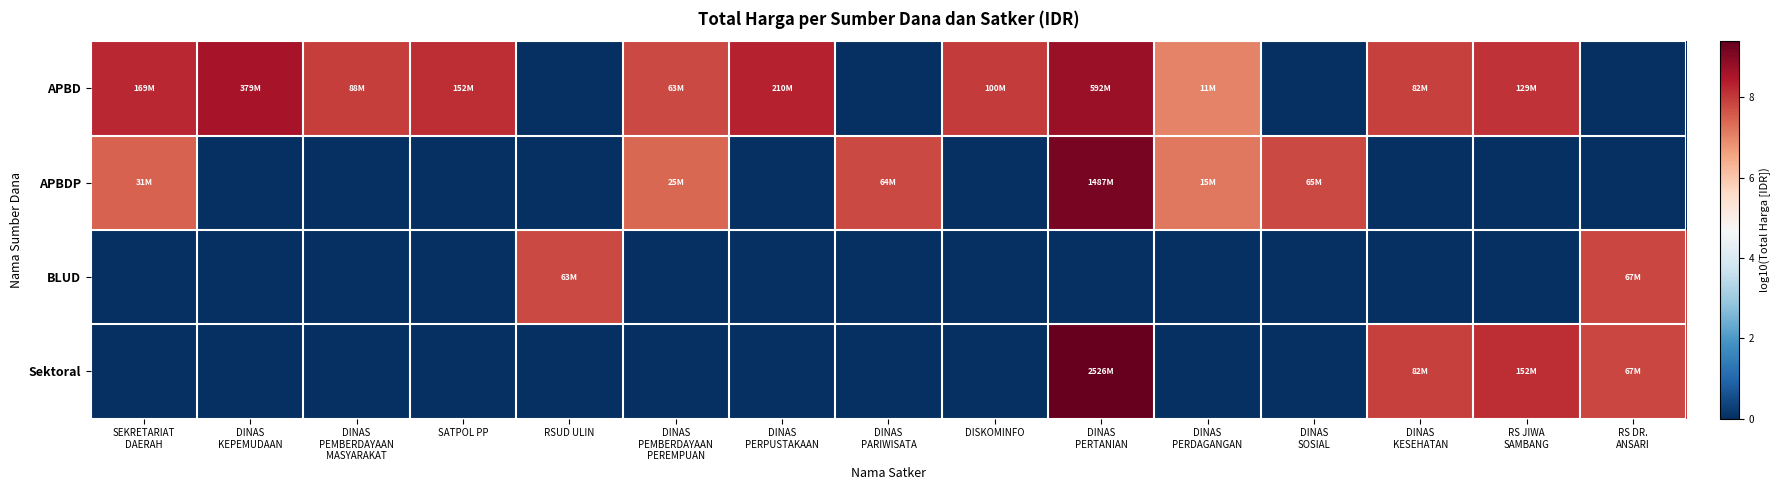

Reading left to right, extract all data points from this chart.

APBD: SEKRETARIAT
DAERAH=8.2	DINAS
KEPEMUDAAN=8.6	DINAS
PEMBERDAYAAN
MASYARAKAT=7.9	SATPOL PP=8.2	RSUD ULIN=0.0	DINAS
PEMBERDAYAAN
PEREMPUAN=7.8	DINAS
PERPUSTAKAAN=8.3	DINAS
PARIWISATA=0.0	DISKOMINFO=8.0	DINAS
PERTANIAN=8.8	DINAS
PERDAGANGAN=7.0	DINAS
SOSIAL=0.0	DINAS
KESEHATAN=7.9	RS JIWA
SAMBANG=8.1	RS DR.
ANSARI=0.0
APBDP: SEKRETARIAT
DAERAH=7.5	DINAS
KEPEMUDAAN=0.0	DINAS
PEMBERDAYAAN
MASYARAKAT=0.0	SATPOL PP=0.0	RSUD ULIN=0.0	DINAS
PEMBERDAYAAN
PEREMPUAN=7.4	DINAS
PERPUSTAKAAN=0.0	DINAS
PARIWISATA=7.8	DISKOMINFO=0.0	DINAS
PERTANIAN=9.2	DINAS
PERDAGANGAN=7.2	DINAS
SOSIAL=7.8	DINAS
KESEHATAN=0.0	RS JIWA
SAMBANG=0.0	RS DR.
ANSARI=0.0
BLUD: SEKRETARIAT
DAERAH=0.0	DINAS
KEPEMUDAAN=0.0	DINAS
PEMBERDAYAAN
MASYARAKAT=0.0	SATPOL PP=0.0	RSUD ULIN=7.8	DINAS
PEMBERDAYAAN
PEREMPUAN=0.0	DINAS
PERPUSTAKAAN=0.0	DINAS
PARIWISATA=0.0	DISKOMINFO=0.0	DINAS
PERTANIAN=0.0	DINAS
PERDAGANGAN=0.0	DINAS
SOSIAL=0.0	DINAS
KESEHATAN=0.0	RS JIWA
SAMBANG=0.0	RS DR.
ANSARI=7.8
Sektoral: SEKRETARIAT
DAERAH=0.0	DINAS
KEPEMUDAAN=0.0	DINAS
PEMBERDAYAAN
MASYARAKAT=0.0	SATPOL PP=0.0	RSUD ULIN=0.0	DINAS
PEMBERDAYAAN
PEREMPUAN=0.0	DINAS
PERPUSTAKAAN=0.0	DINAS
PARIWISATA=0.0	DISKOMINFO=0.0	DINAS
PERTANIAN=9.4	DINAS
PERDAGANGAN=0.0	DINAS
SOSIAL=0.0	DINAS
KESEHATAN=7.9	RS JIWA
SAMBANG=8.2	RS DR.
ANSARI=7.8